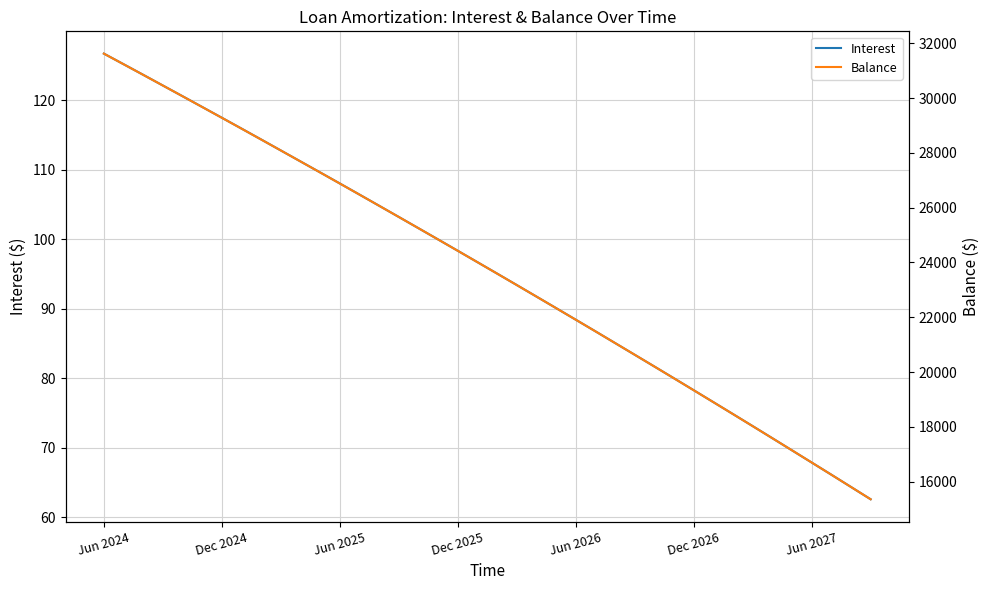

List the series in order of their peak value, lowest first.

Interest, Balance